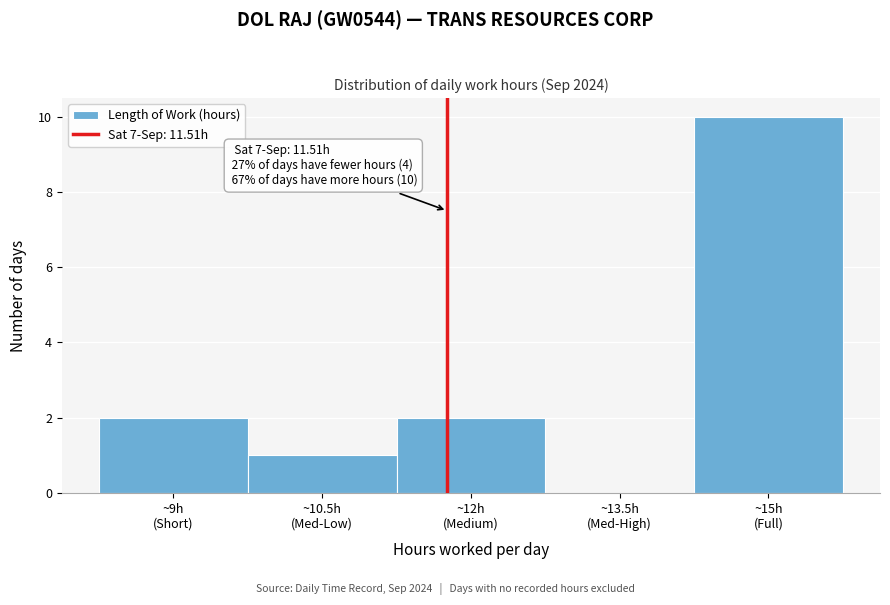

What is the maximum value shown in the chart?

10